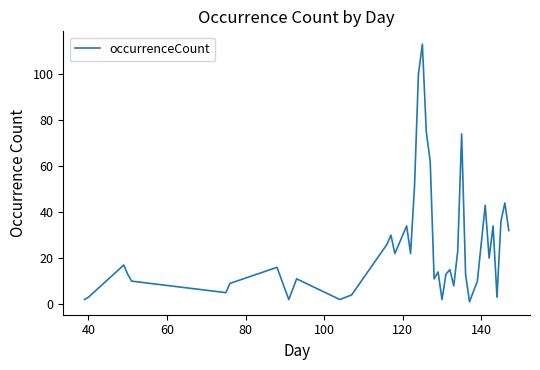

What is the greatest value displayed?

113